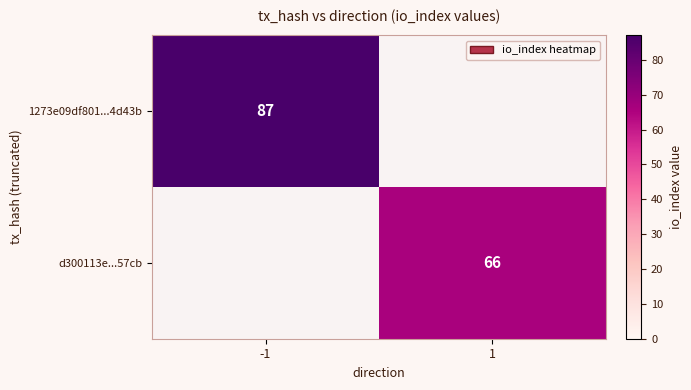

Is it true that d300113e...57cb equals 97 at 1?

False